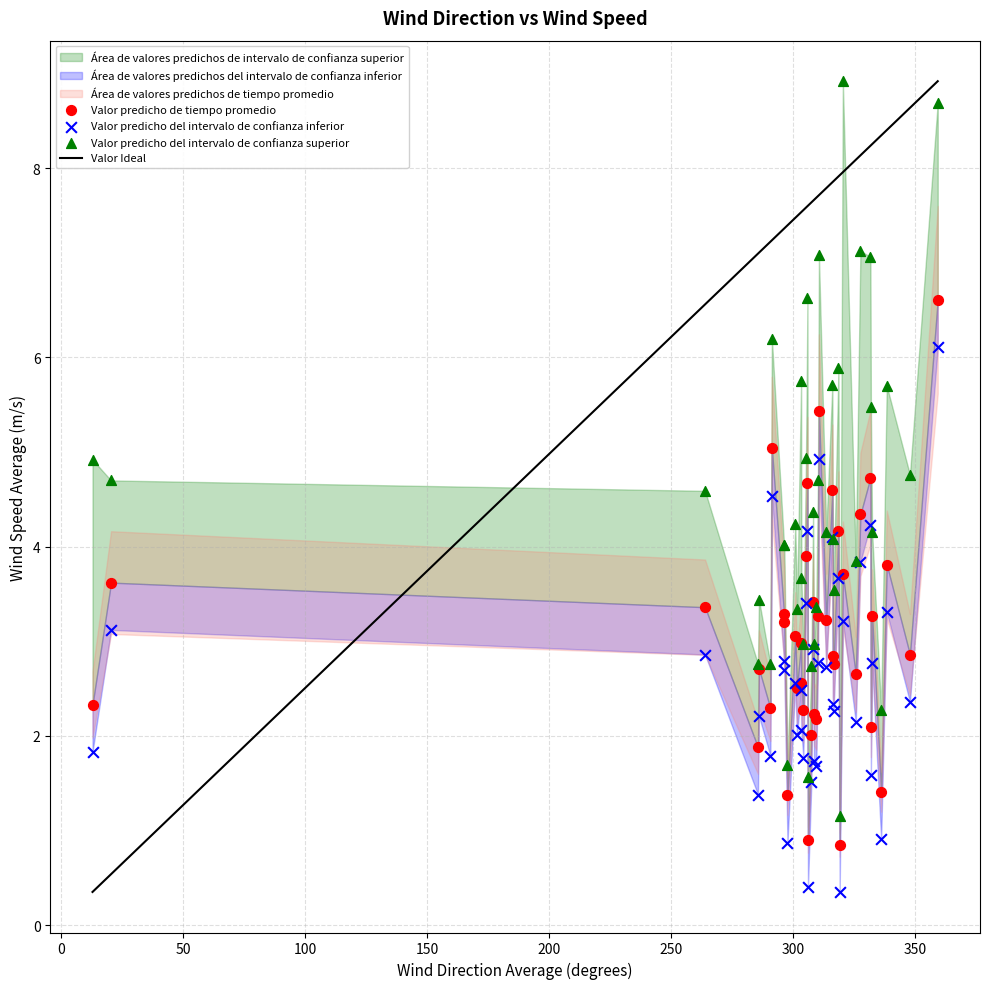

Which series has the widest spread of Y values?

Valor predicho del intervalo de confianza superior